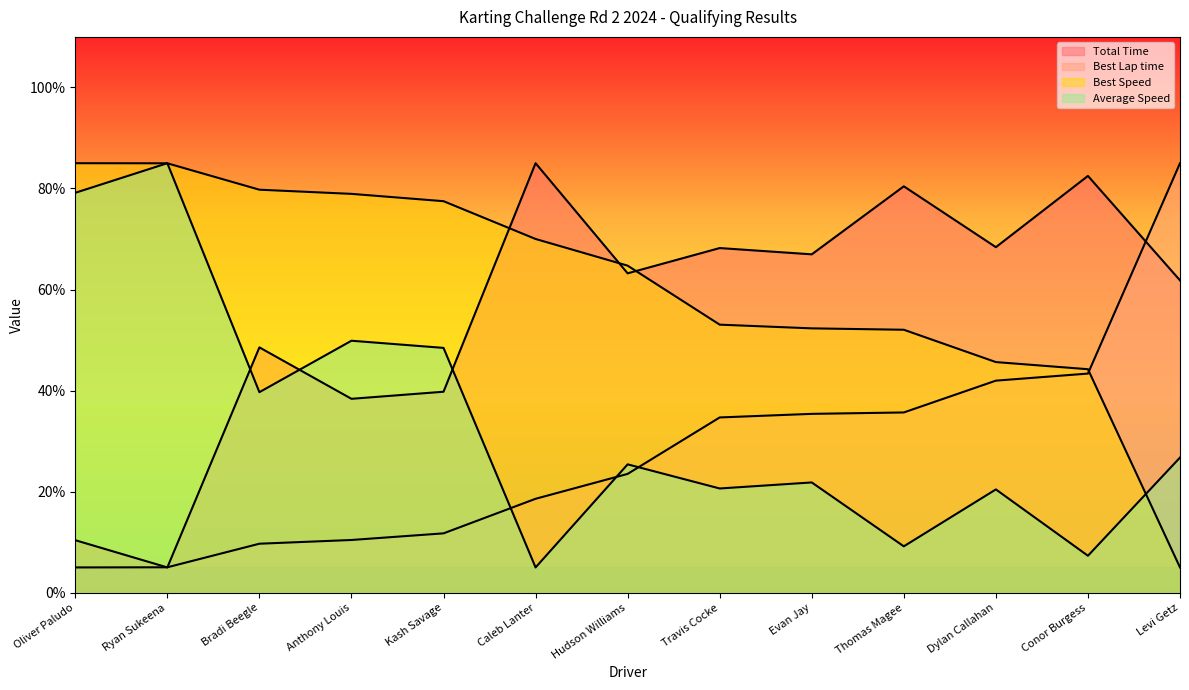

Is it true that Best Speed equals 150.0 at Oliver Paludo?

False